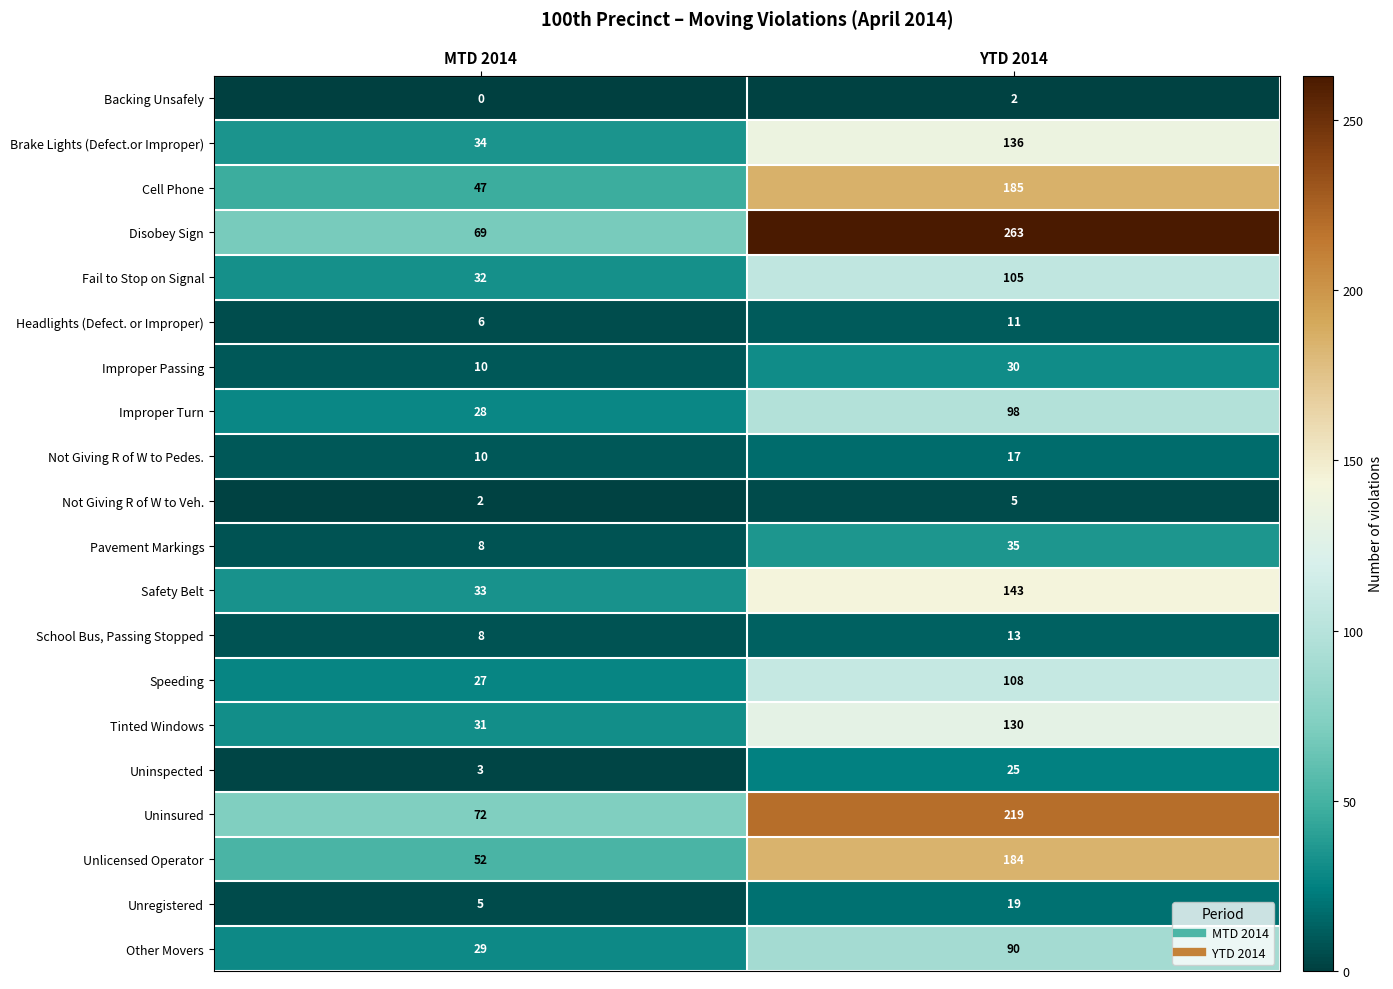

At which label does Backing Unsafely reach its minimum?

MTD 2014